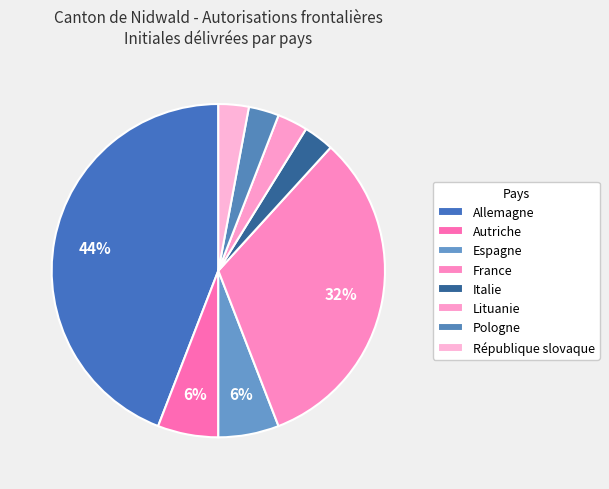

Count the number of slices in the pie.

8